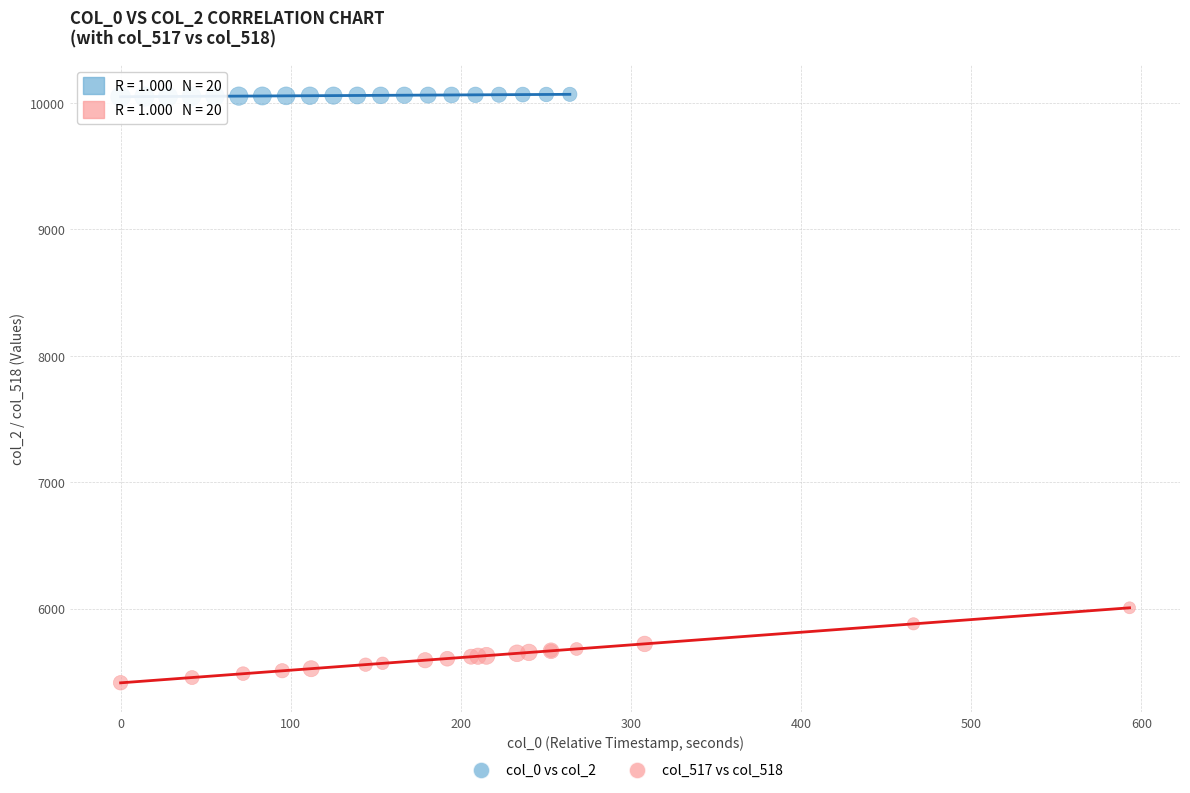

What are all the series names shown in the legend?

col_0 vs col_2, col_517 vs col_518